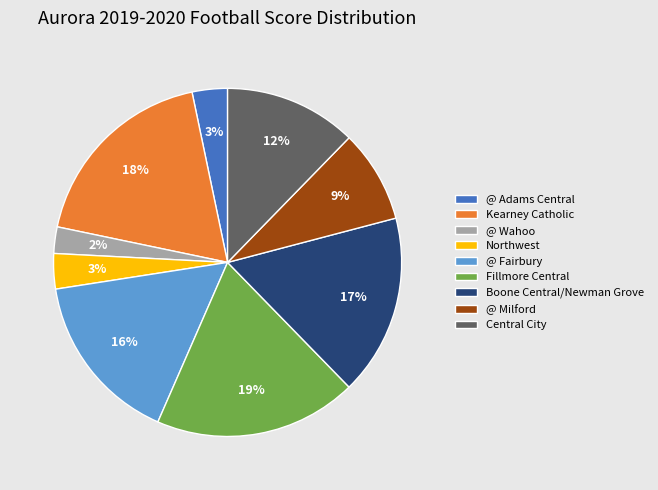

To the nearest percent, what is the average slice percentage?

11%